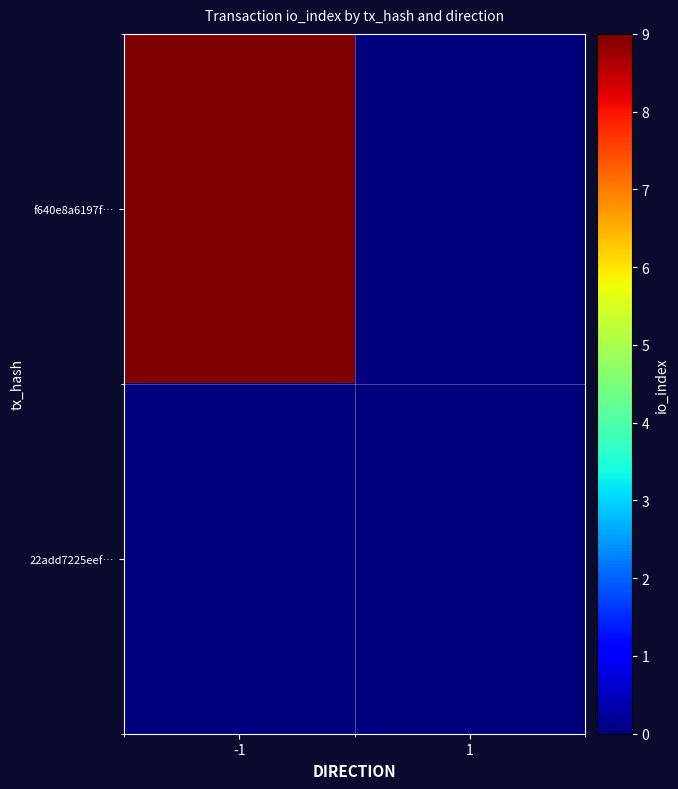

At how many categories does at least one series exceed 4?

1